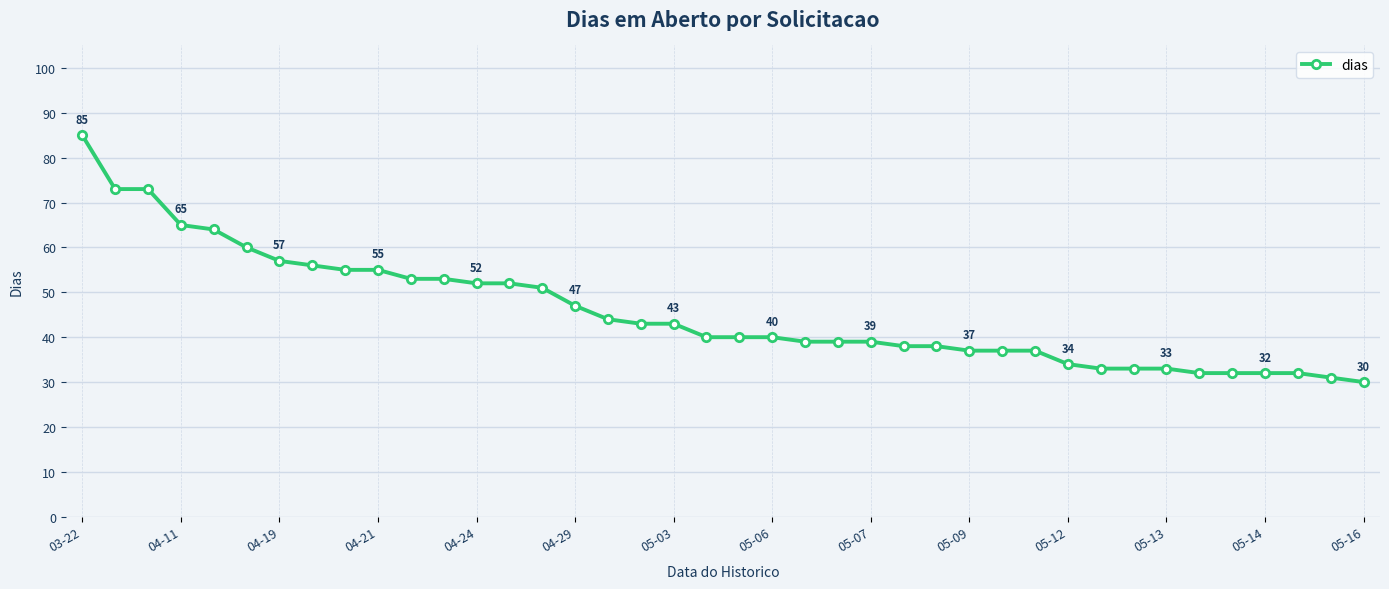

What is the average value?

46